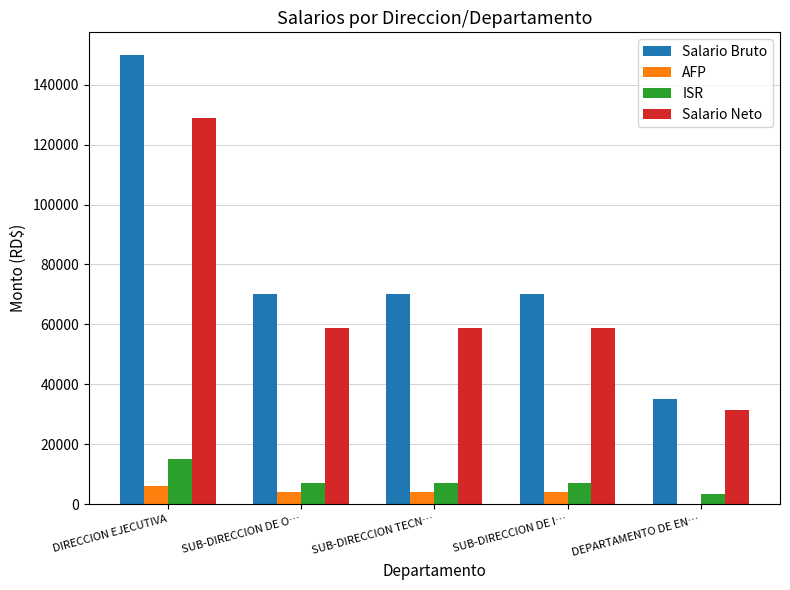

What is the sum of all Salario Neto values?

336716.6